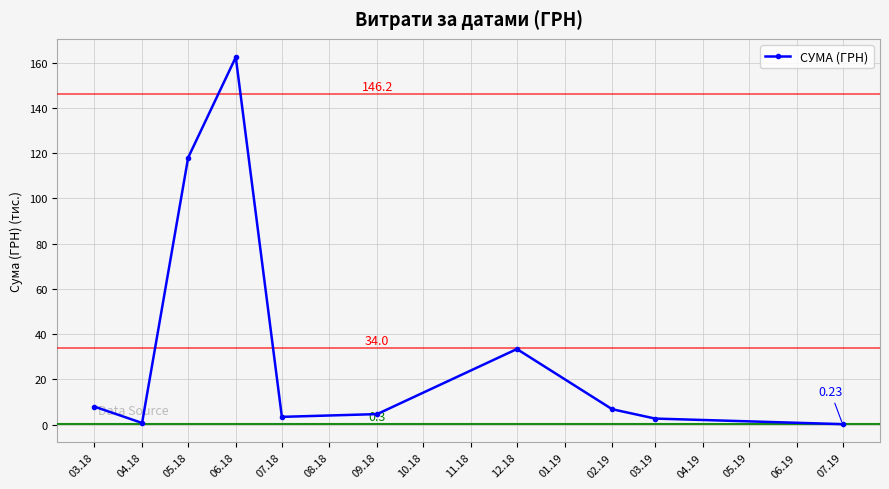

How many values are below 6?

5